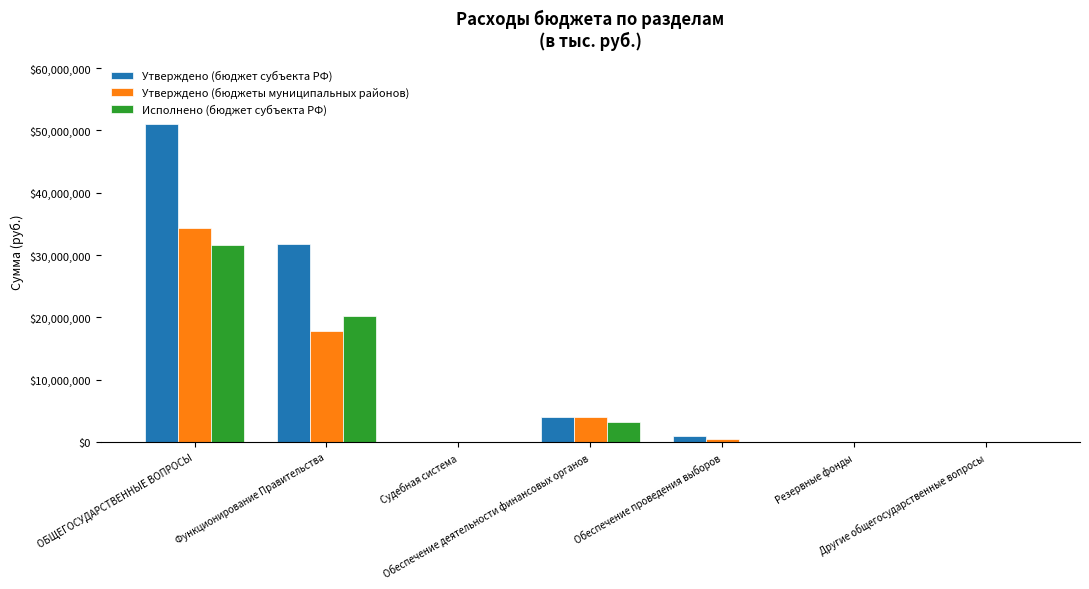

What is the highest value of the Исполнено (бюджет субъекта РФ) series?

31539147.3